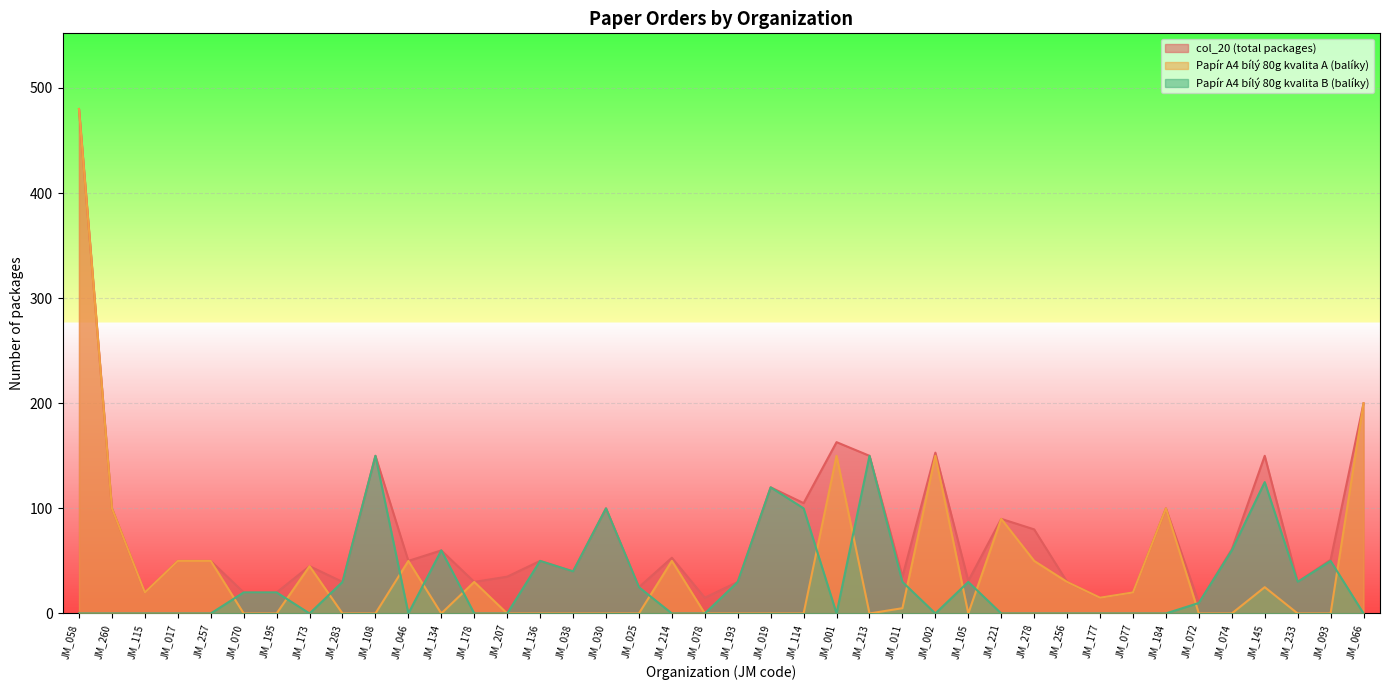

What value does the col_20 (total packages) series have at JM_233, to the nearest 5?

30